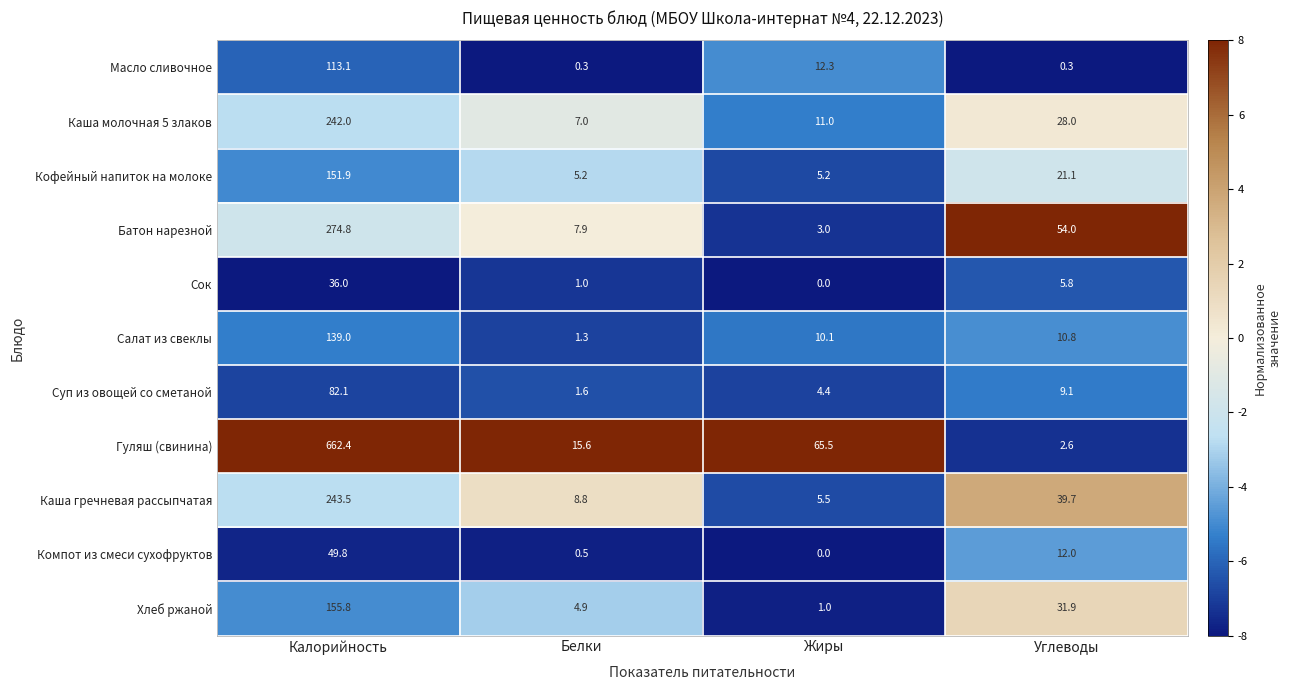

How many categories are shown in the chart?

4